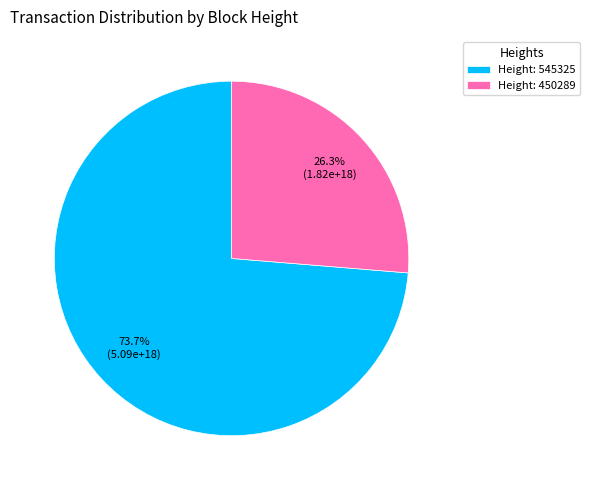

What is the majority slice?

Height: 545325